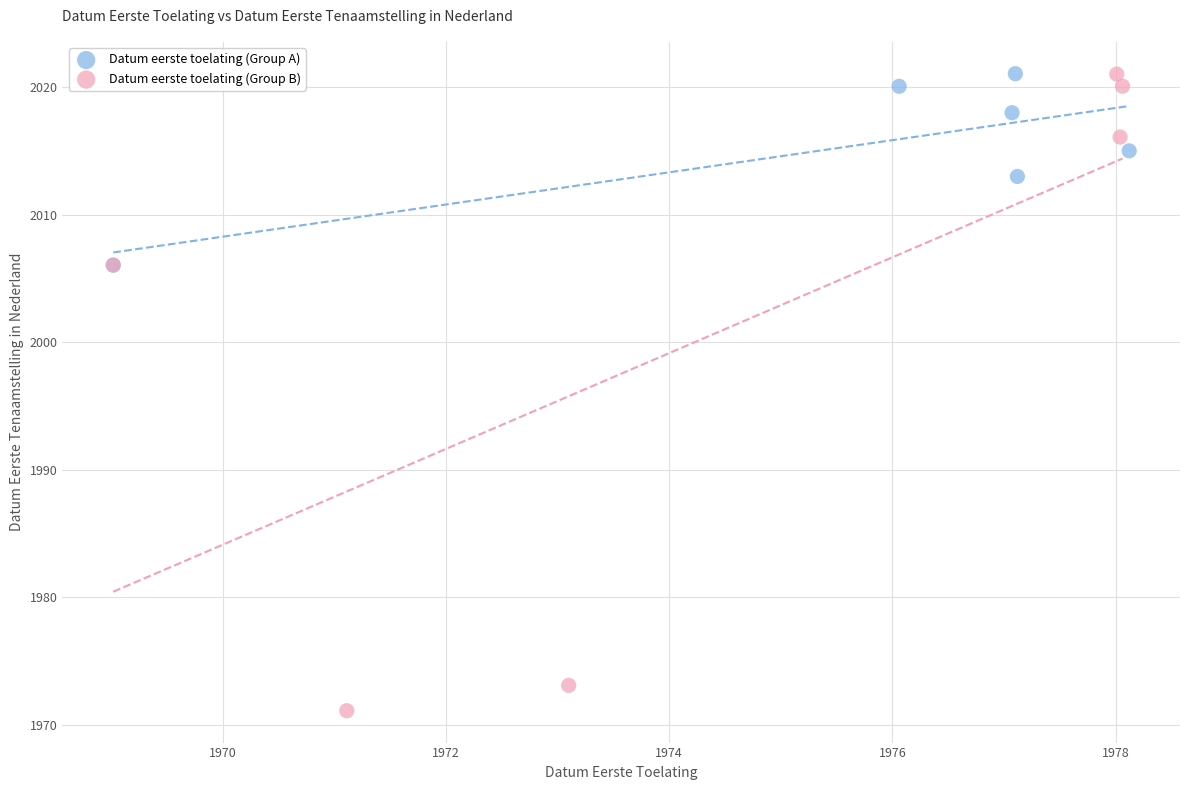

What are all the series names shown in the legend?

Datum eerste toelating (Group A), Datum eerste toelating (Group B)